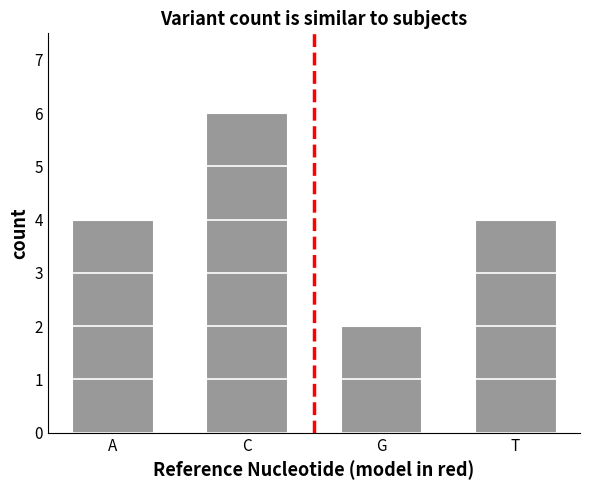

What is the approximate value at T?

4